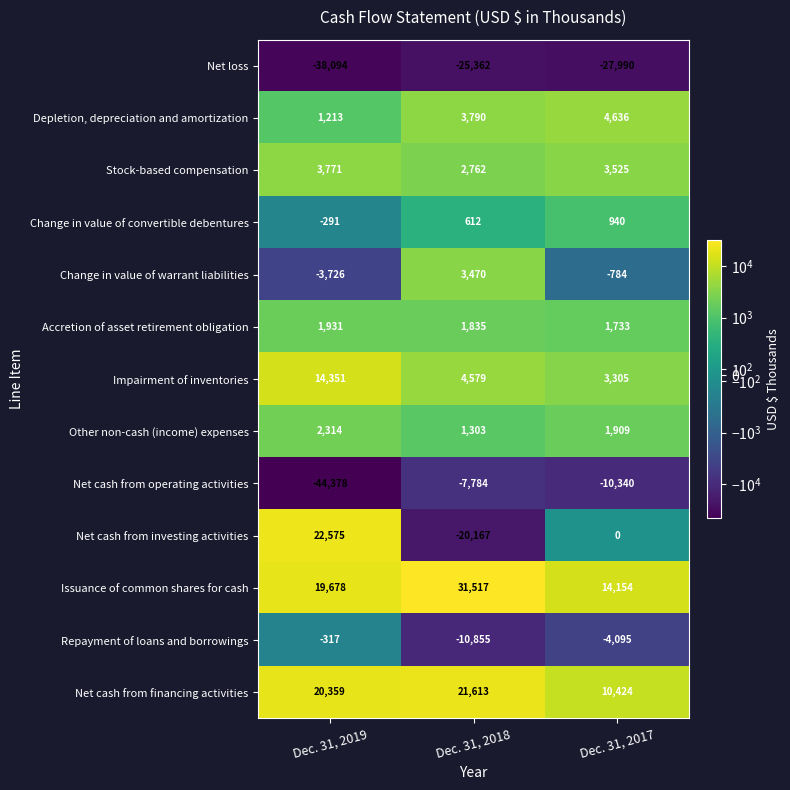

How many Stock-based compensation values are between 2762 and 3771?

3